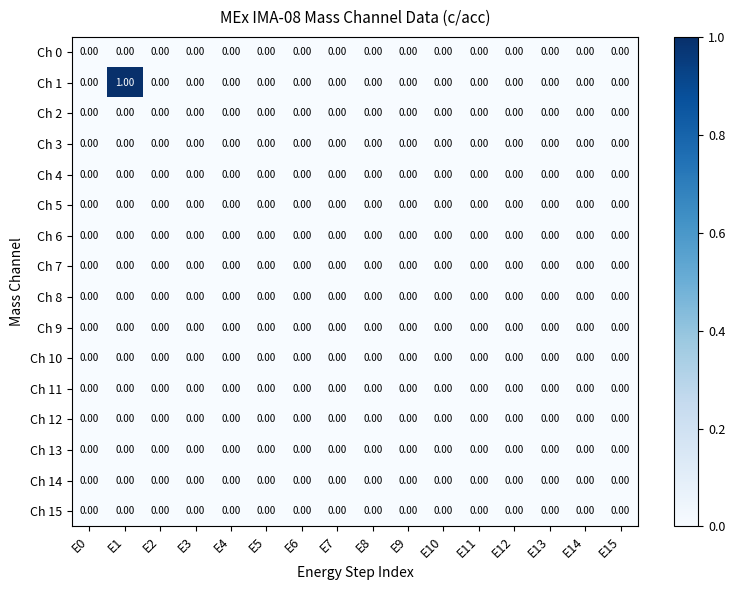

At which category is the sum across all series the highest?

E1